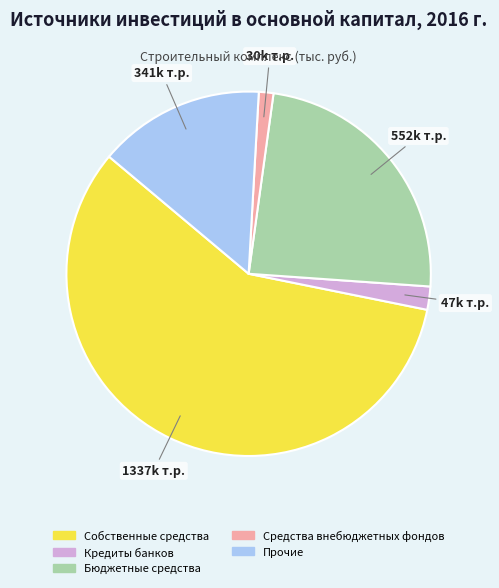

Is there any slice that represents more than half of the pie?

Yes